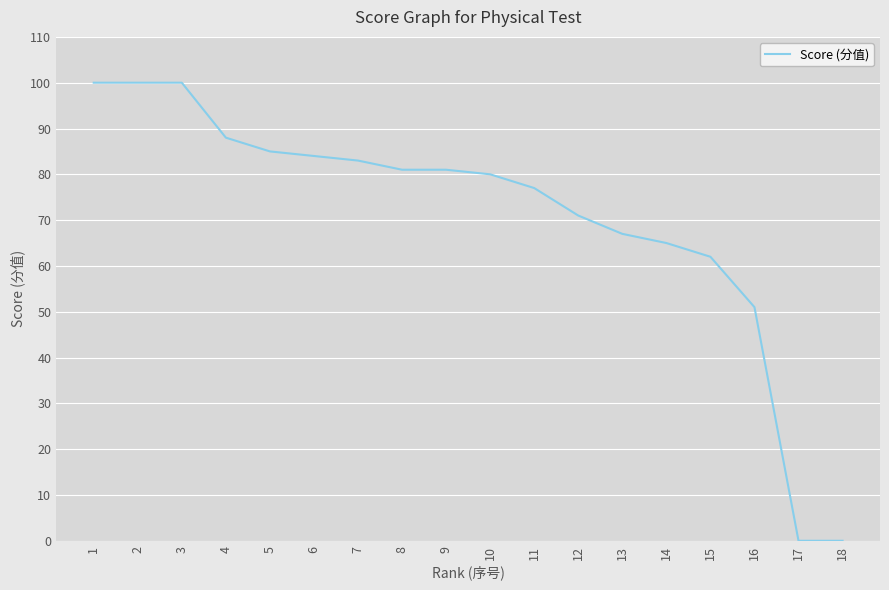

What is the sum of the values at 3 and 9?

181